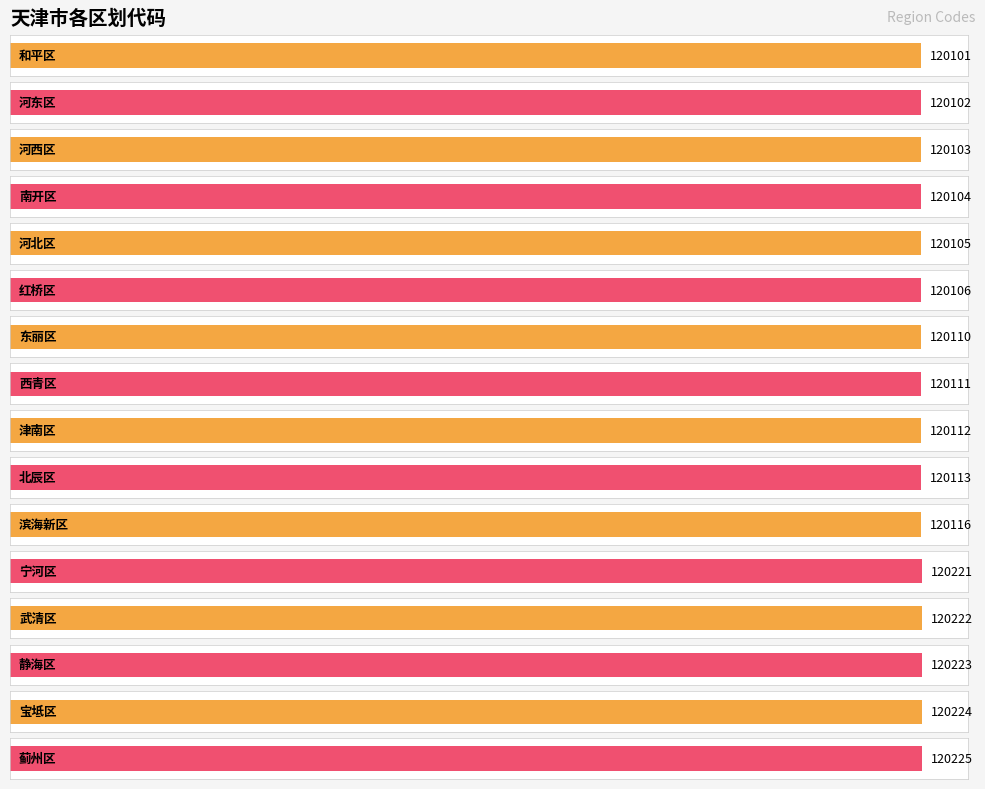

Where does the data first go above 120112?

北辰区